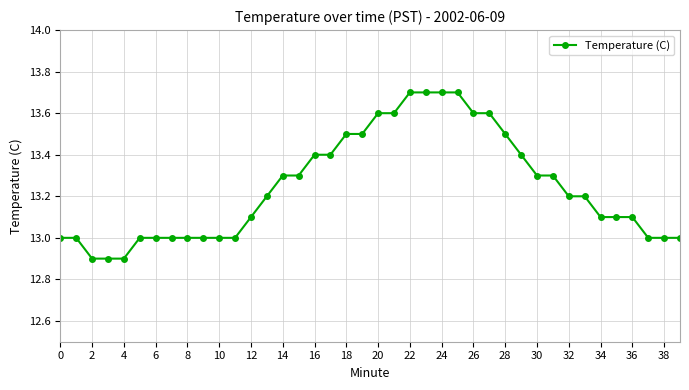

How many values are between 13 and 14?

37